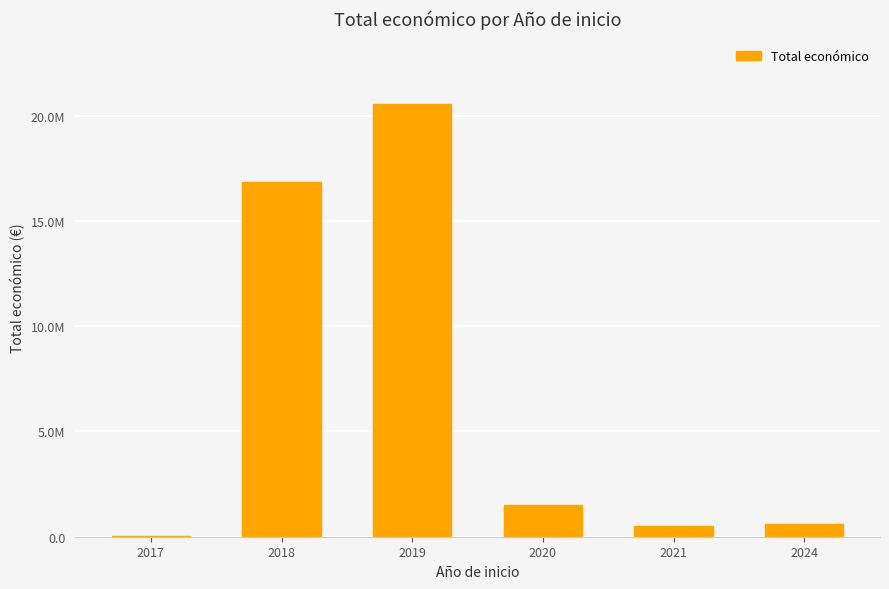

How many categories are shown in the chart?

6